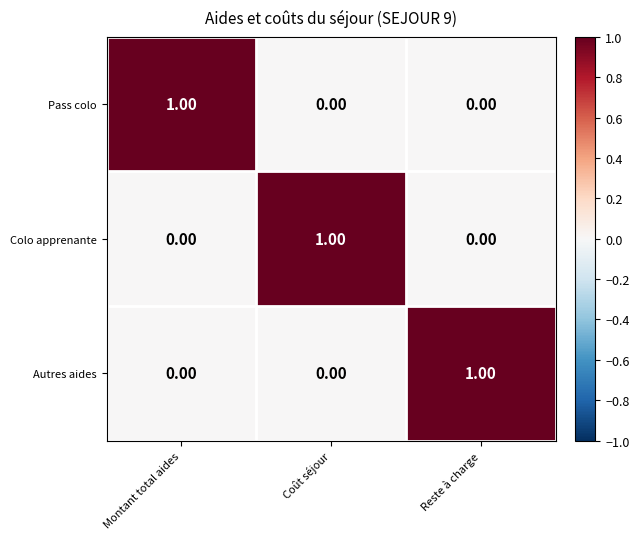

At how many categories does at least one series exceed 0?

3